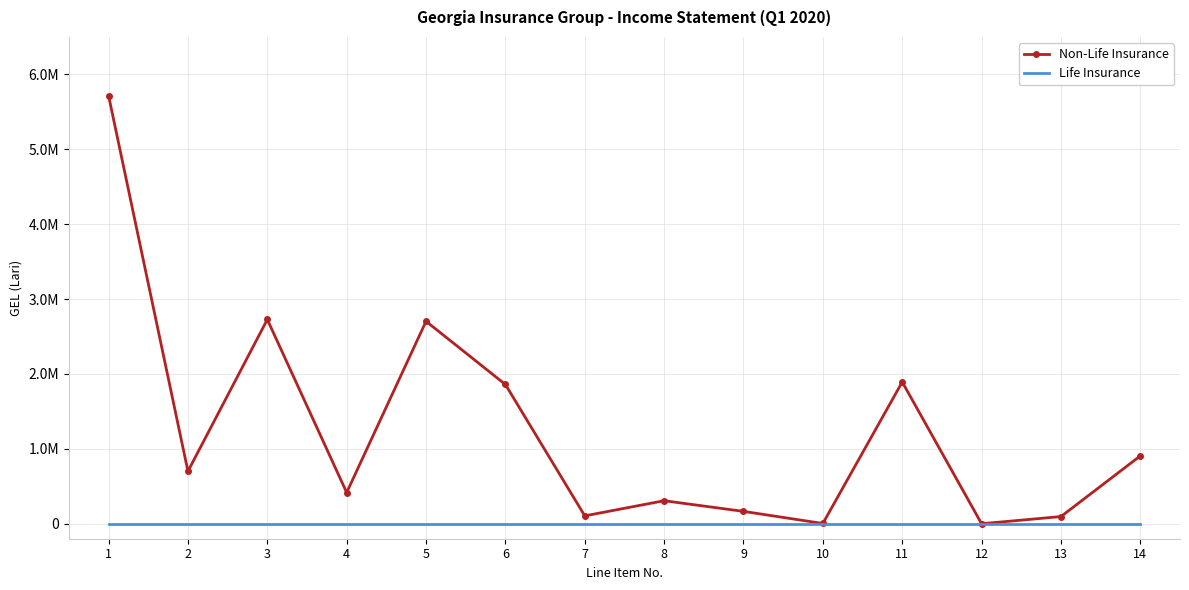

True or false: Life Insurance and Non-Life Insurance cross at least once.

False